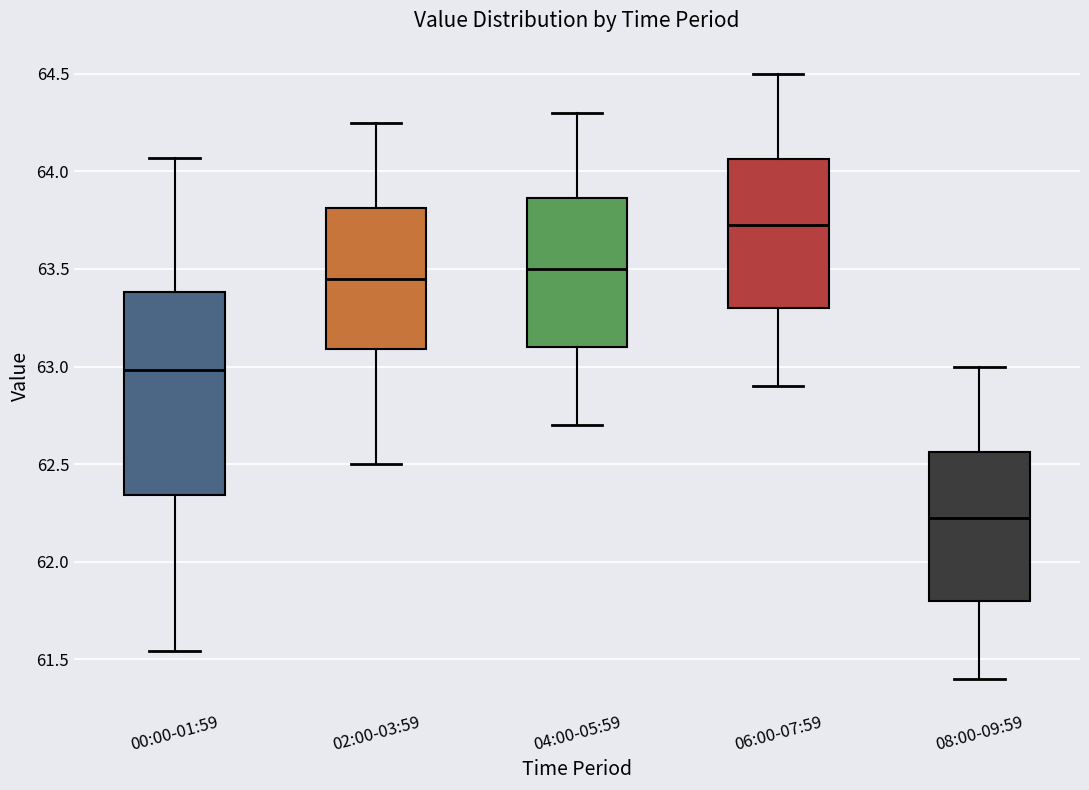

Which box's median line is the lowest?

08:00-09:59